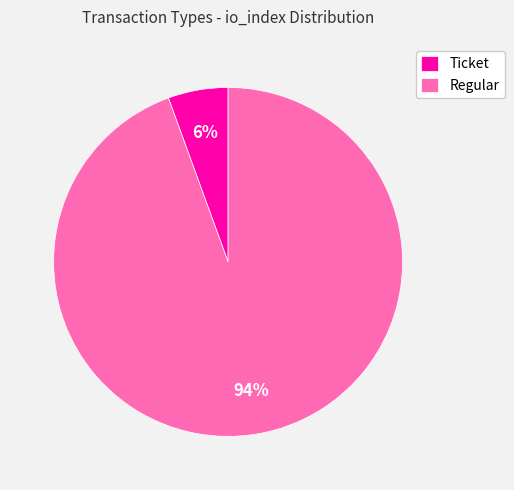

Which category has the smallest portion of the pie?

Ticket